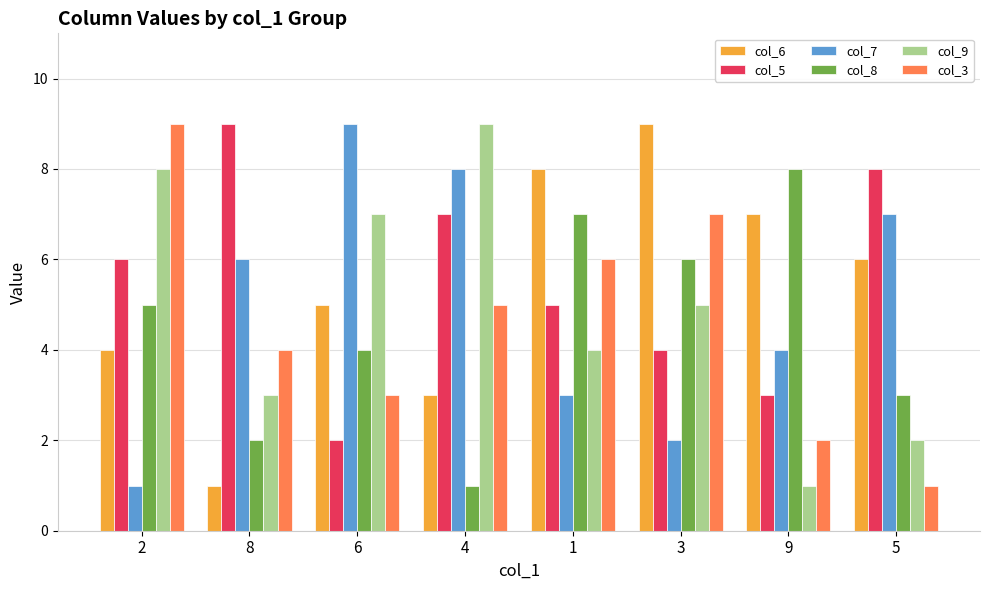

Are the bars horizontal?

No